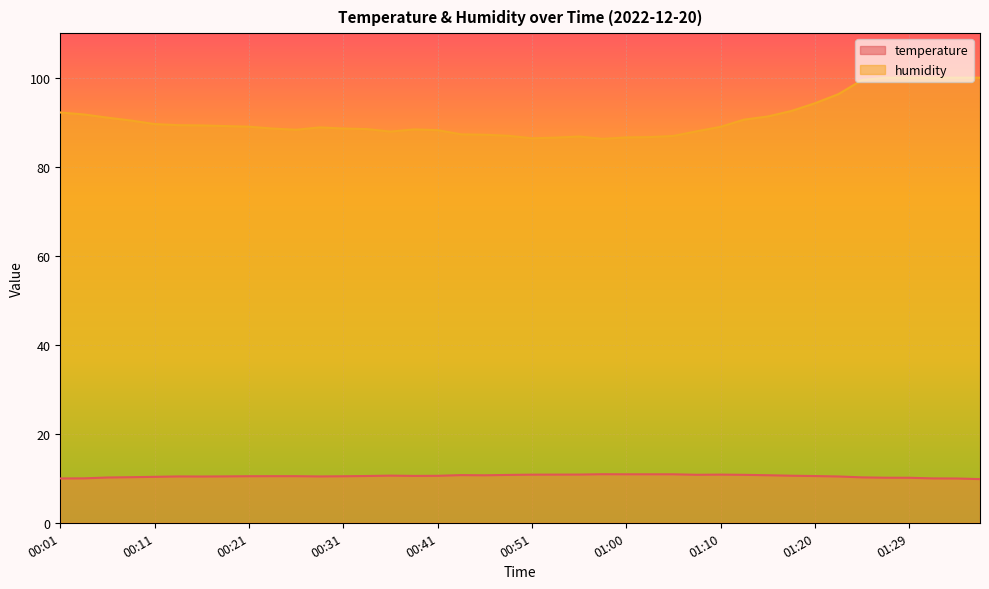

Which label corresponds to the largest value in the chart?

01:27